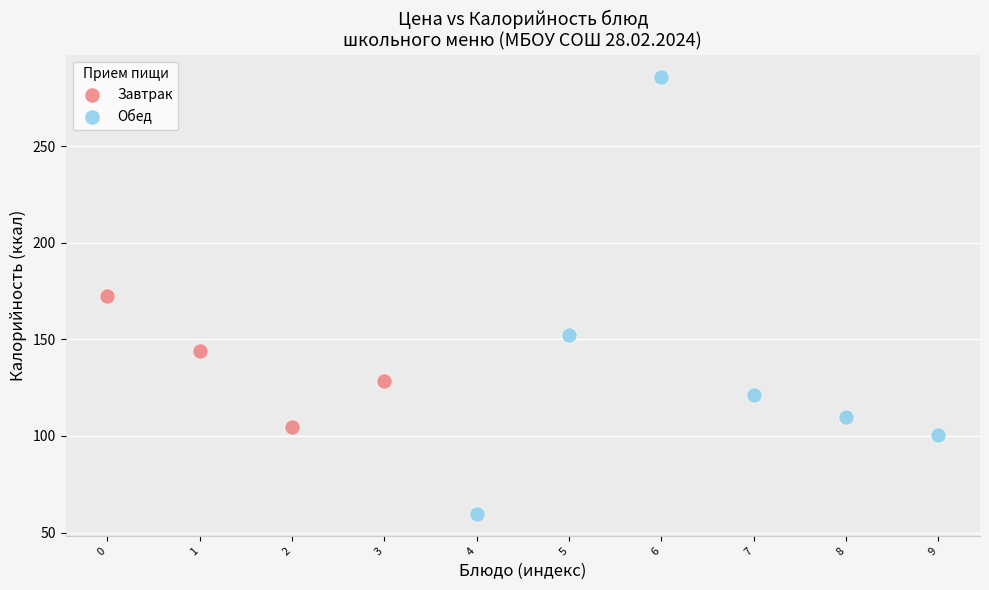

Which series reaches the maximum Y coordinate?

Обед